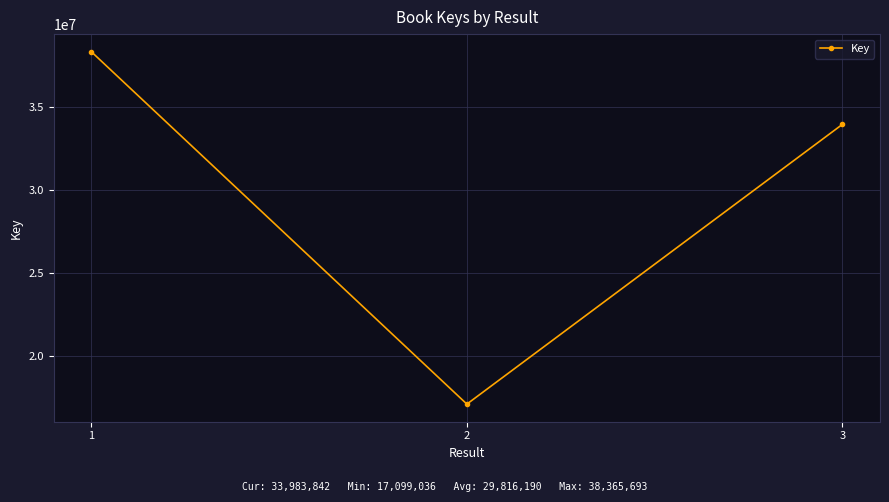

Which has a higher value, 2 or 3?

3